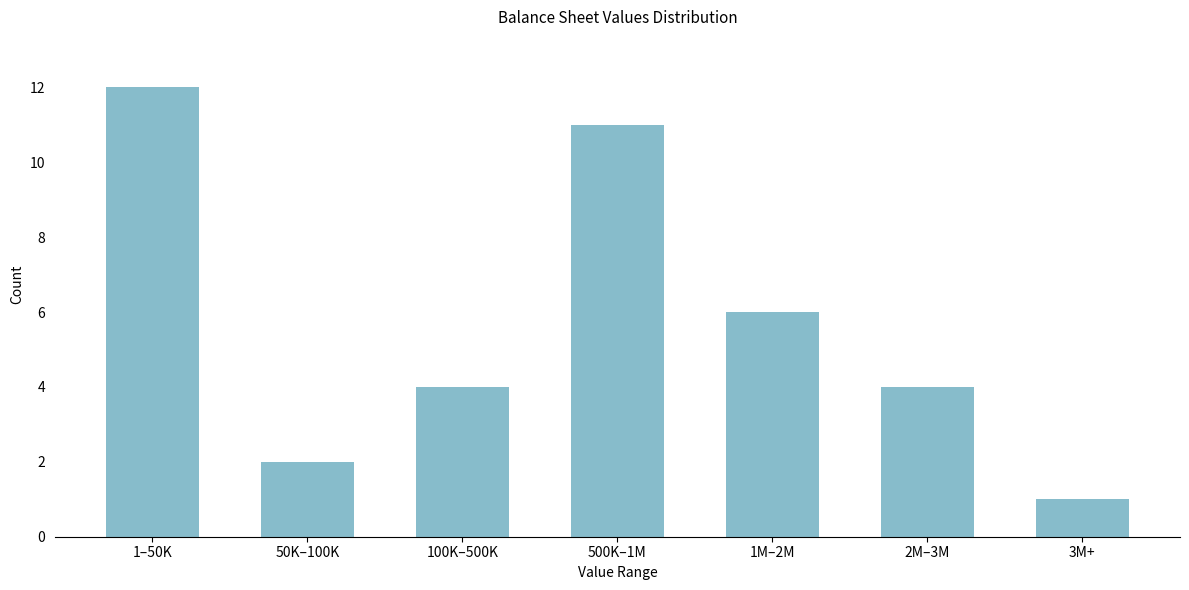

Reading right to left, transcribe all the data shown in this chart.

1	4	6	11	4	2	12